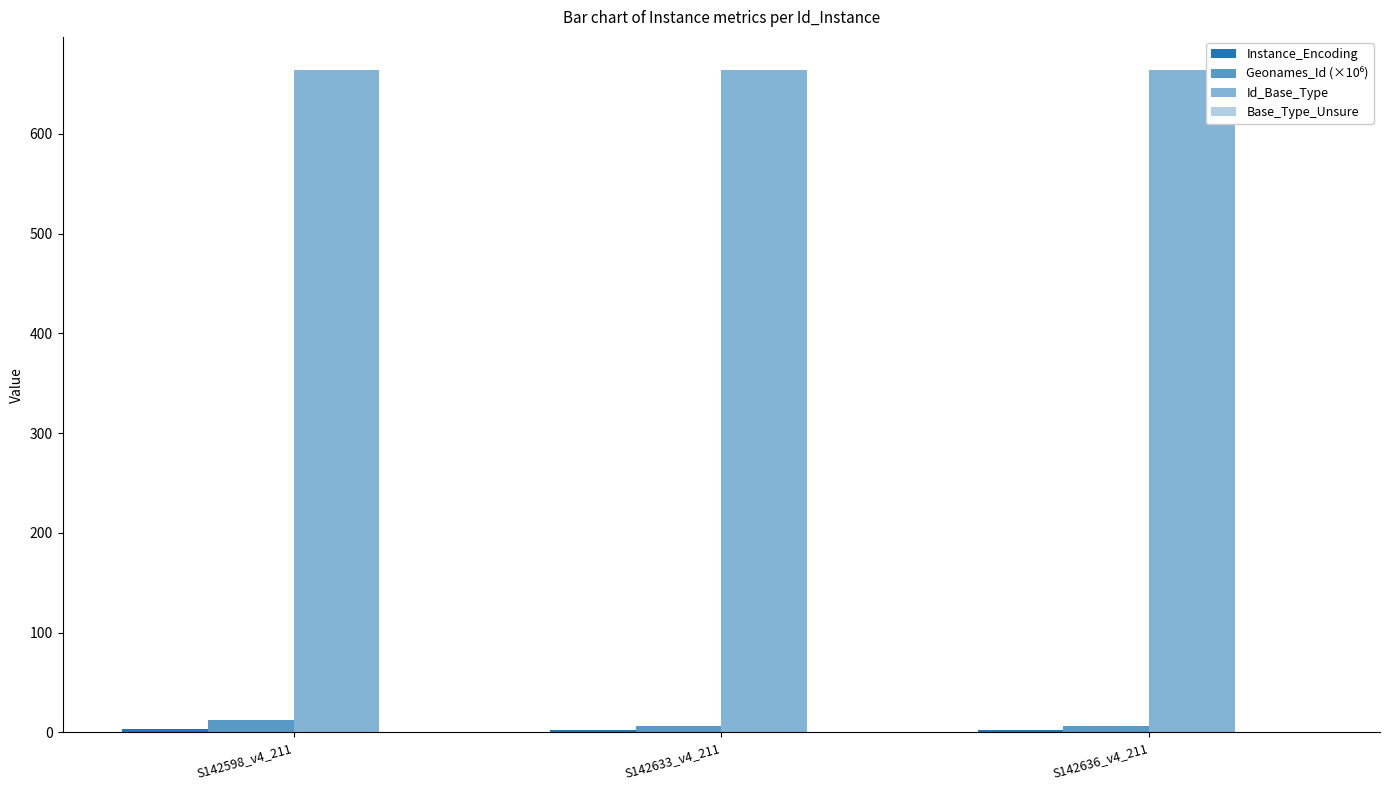

Are the bars grouped side by side (vs. stacked)?

Yes